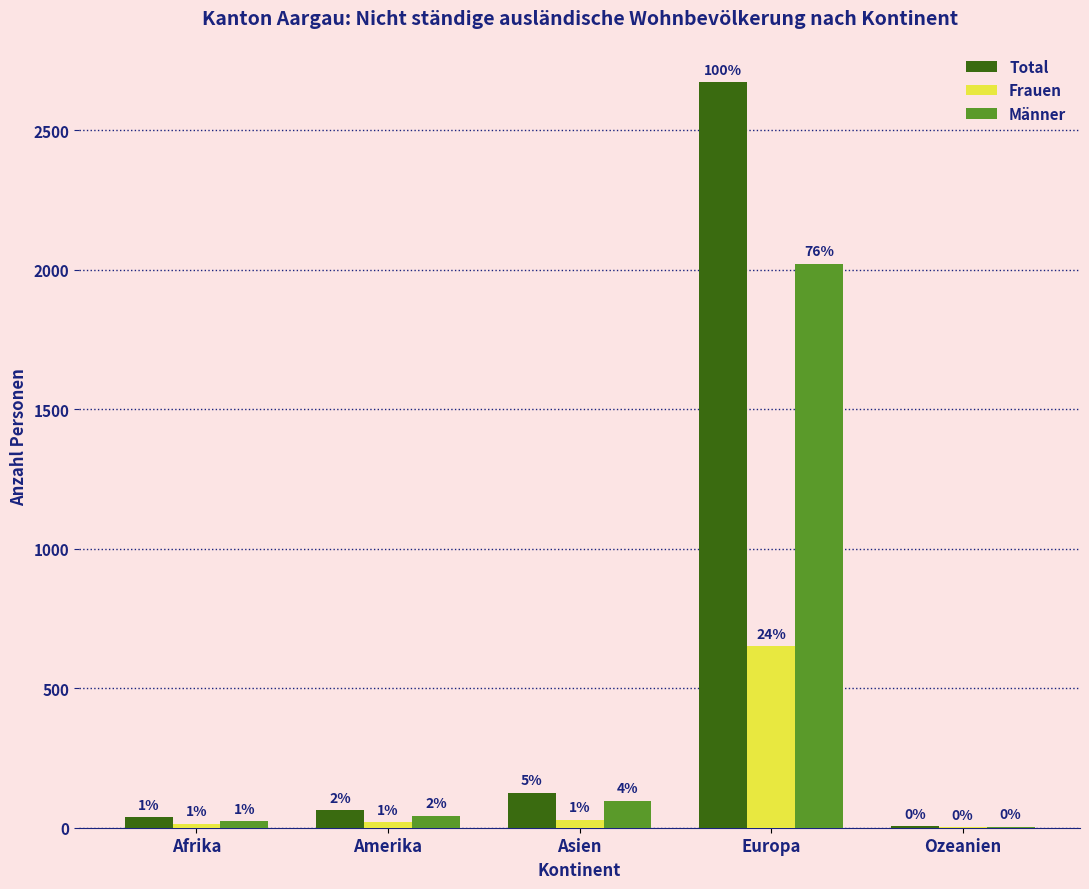

What is the sum of all Männer values?

2186